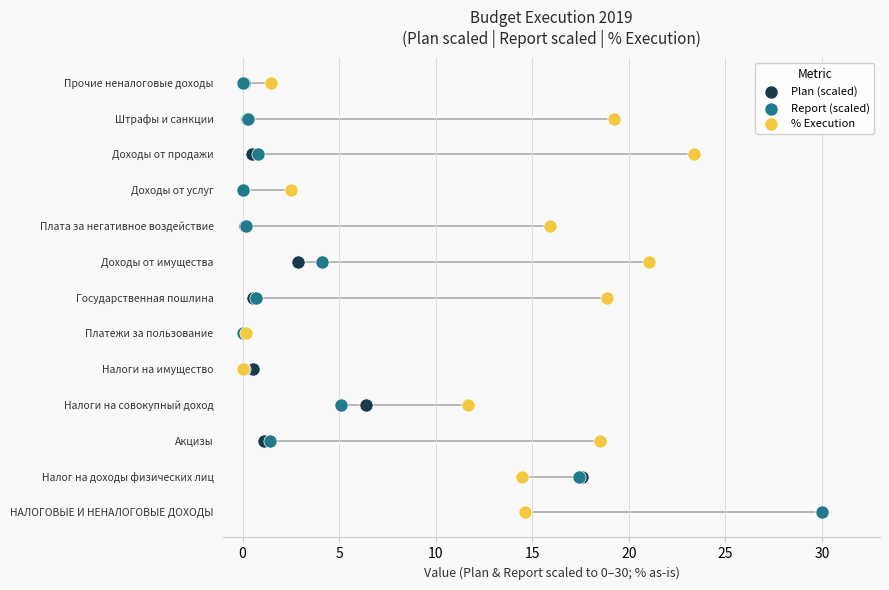

What are all the series names shown in the legend?

Plan (scaled), Report (scaled), % Execution